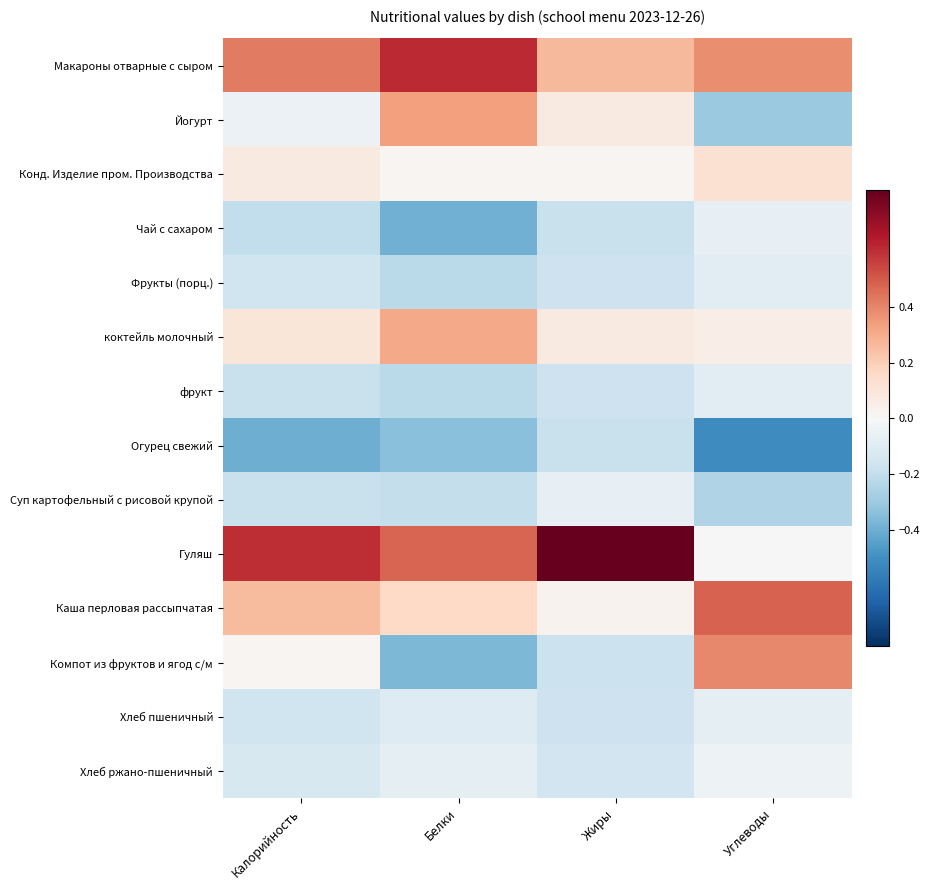

Rank the series by their maximum value, from lowest to highest.

Огурец свежий, Фрукты (порц.), фрукт, Хлеб пшеничный, Чай с сахаром, Суп картофельный с рисовой крупой, Хлеб ржано-пшеничный, Конд. Изделие пром. Производства, коктейль молочный, Йогурт, Компот из фруктов и ягод с/м, Каша перловая рассыпчатая, Макароны отварные с сыром, Гуляш